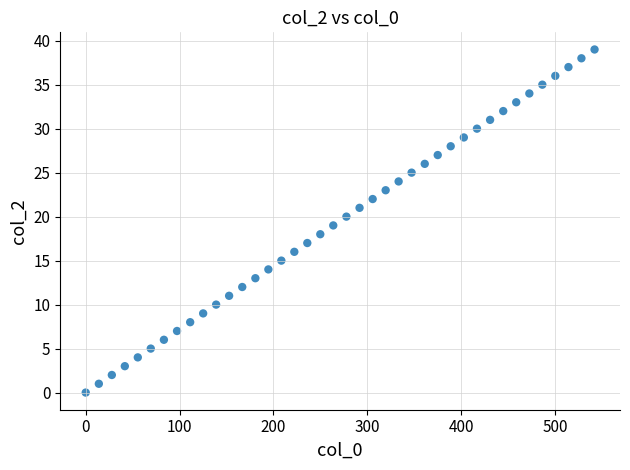

What is the range of Y values (max minus min)?

39